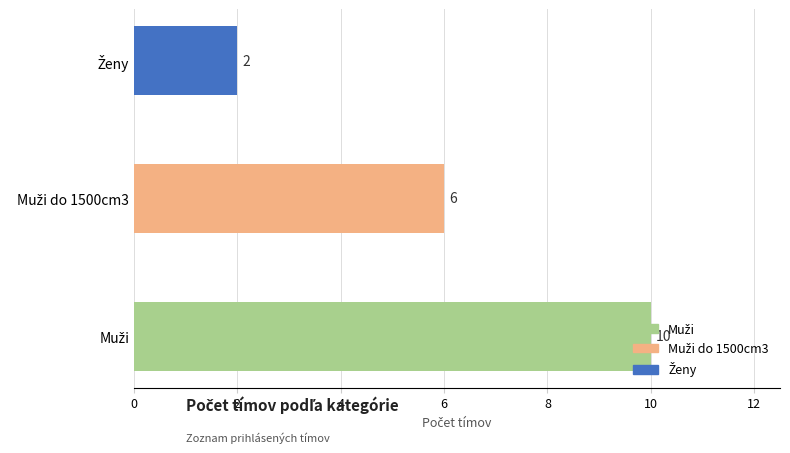

How many values are between 2 and 10?

3